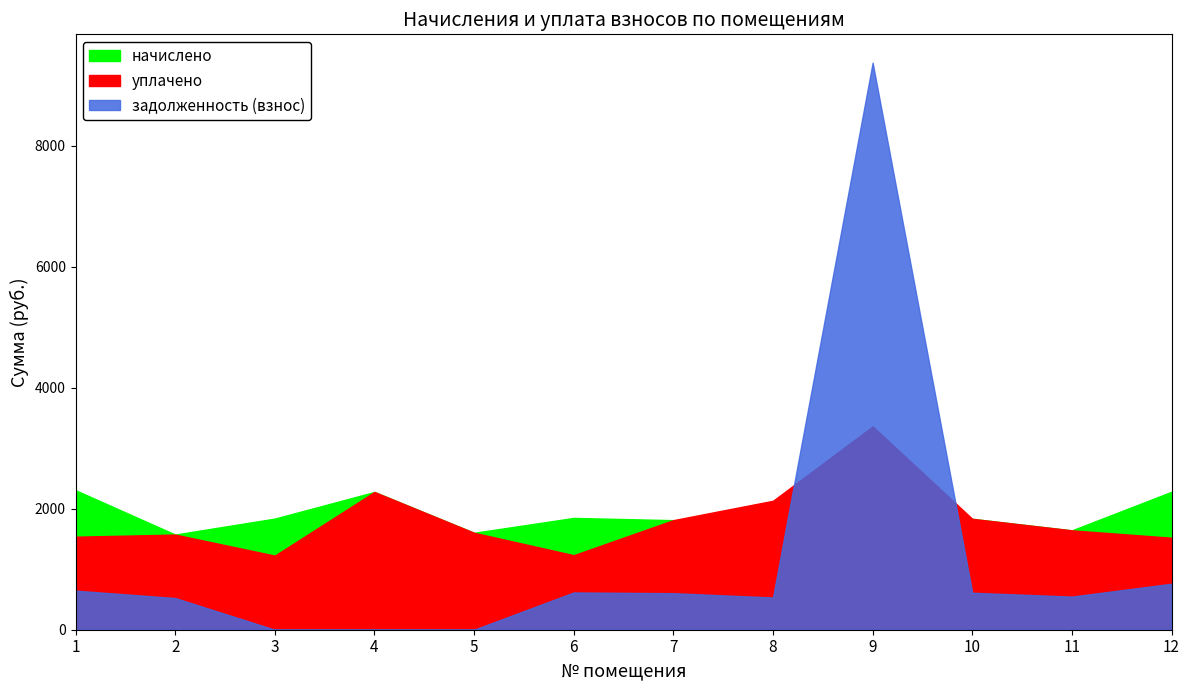

Which category has the highest value across all series?

9